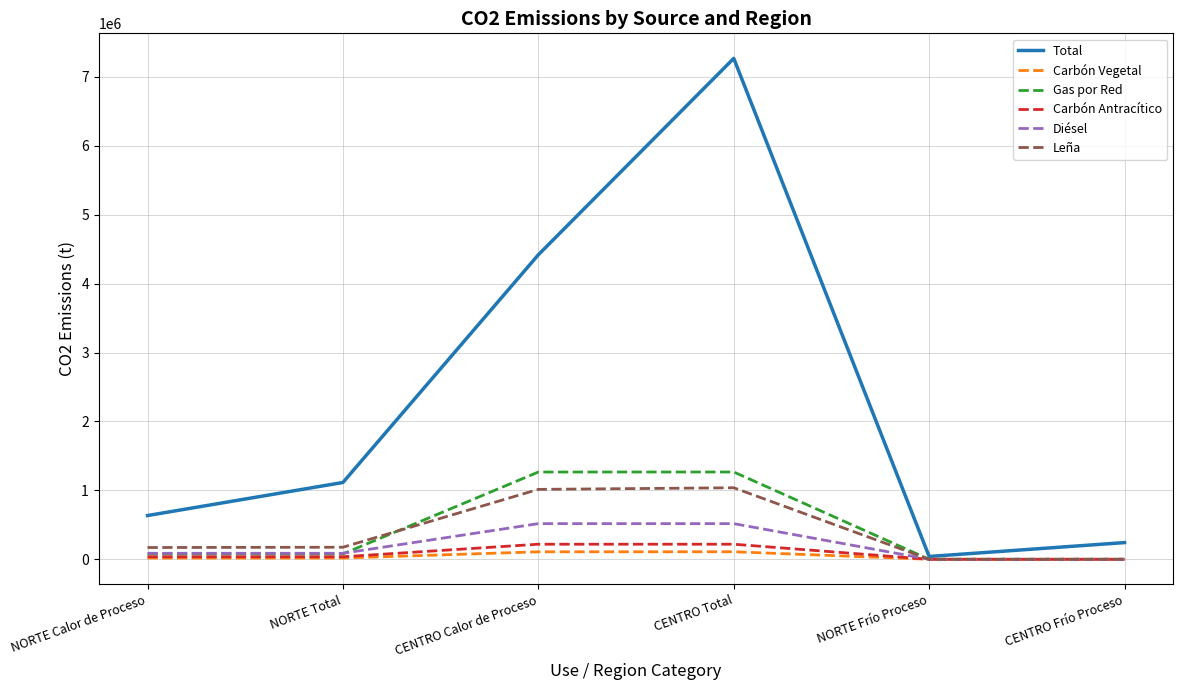

What is the difference between the second highest and minimum values in the Total series?

4378603.7